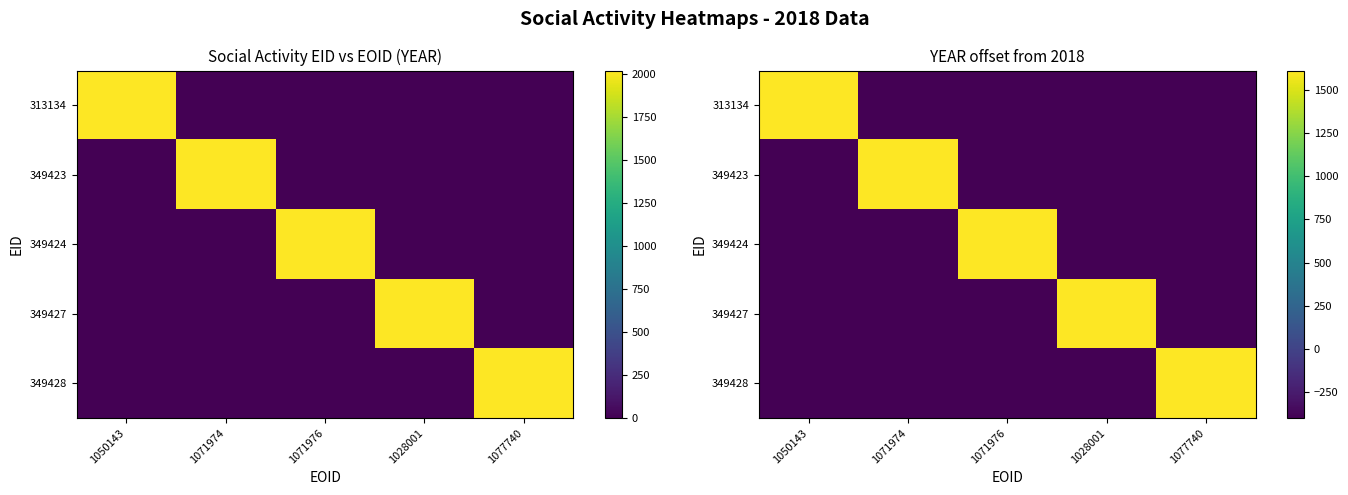

Between 1071976 and 1028001, which series saw the biggest shift?

349424